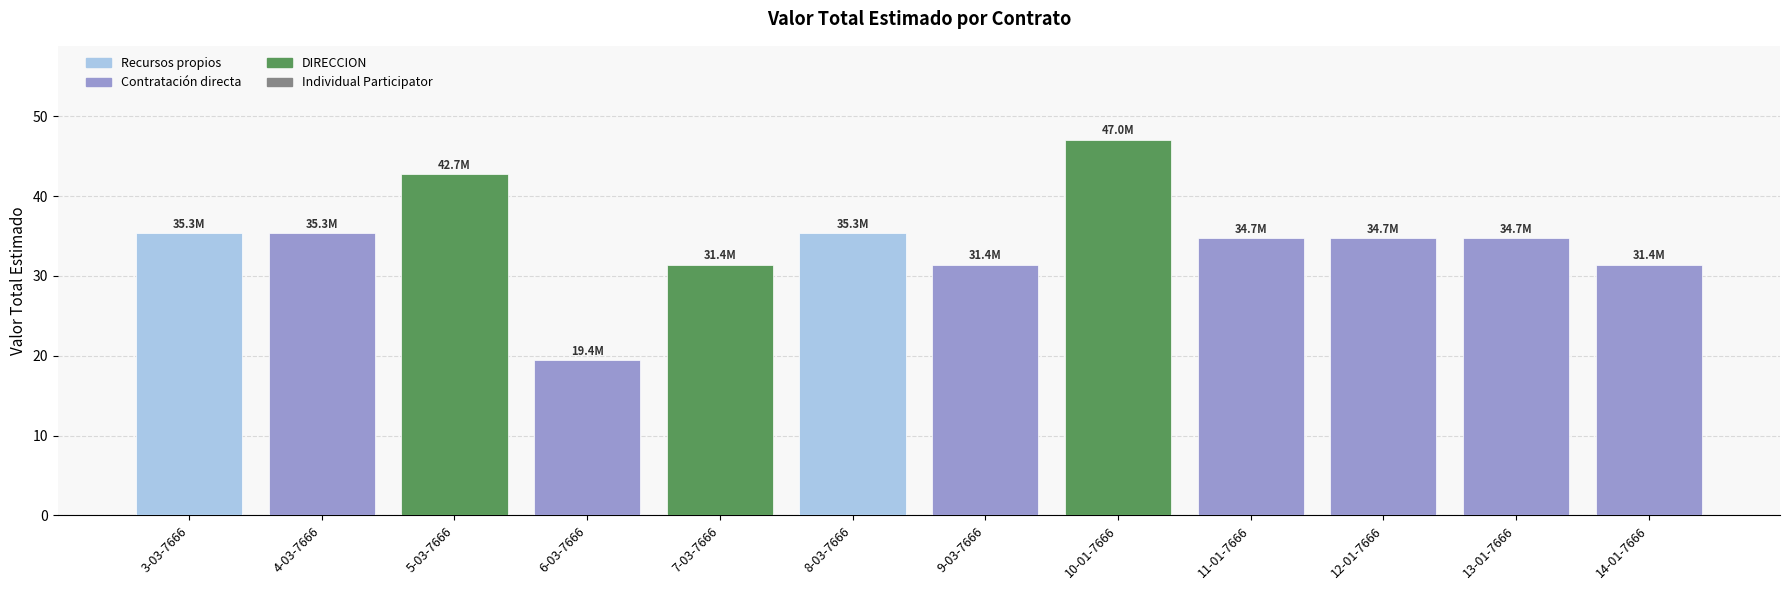

Is it true that the value at 5-03-7666 is 42.7?

True